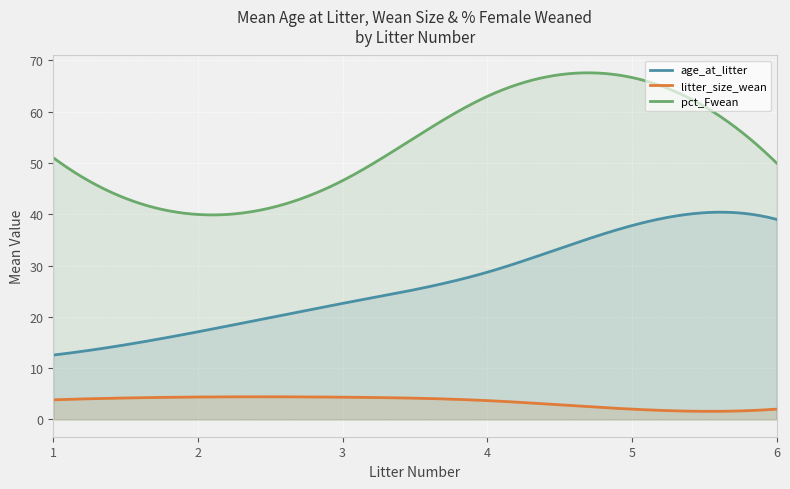

What is the lowest value of the pct_Fwean series?

39.9